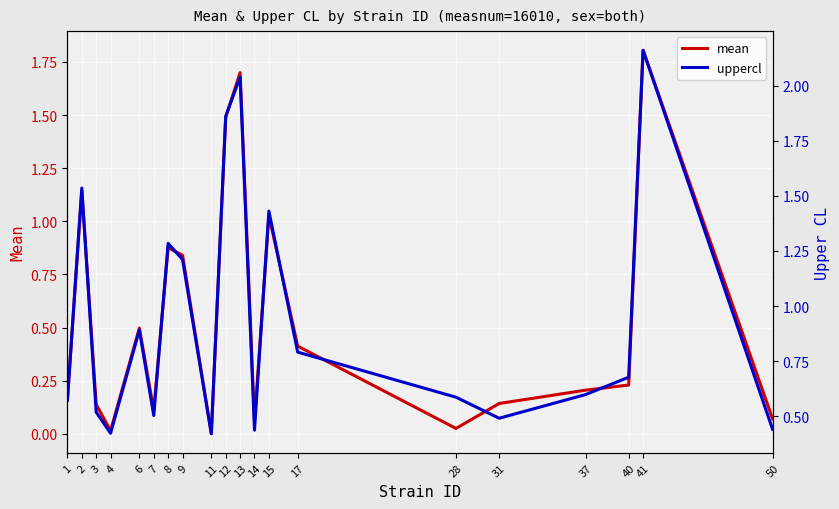

In mean, how many points are lower than both neighbors (excluding endpoints)?

5